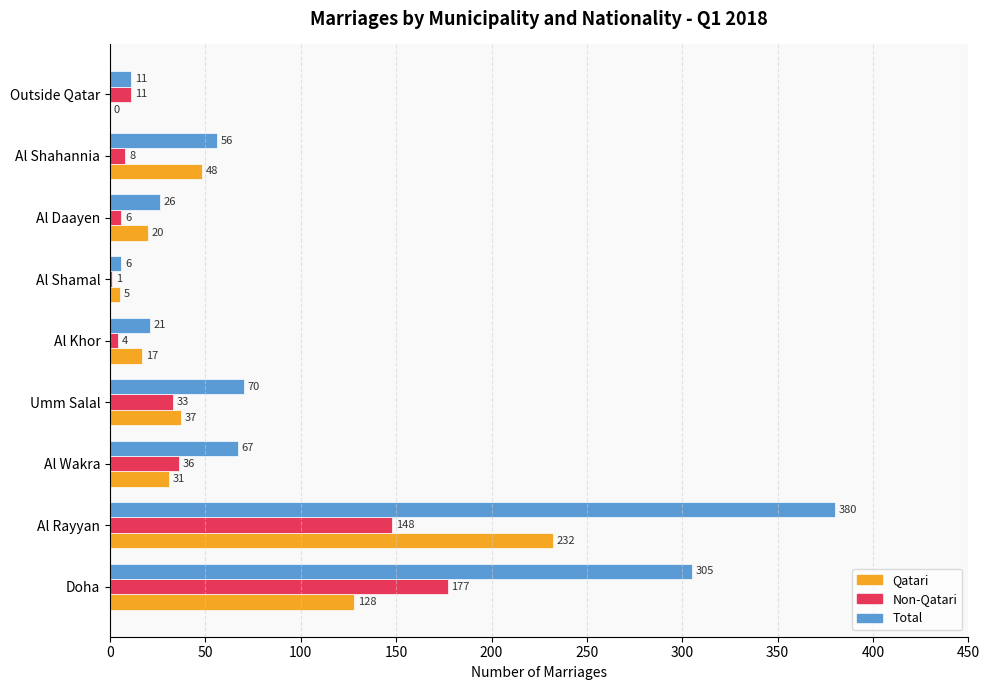

Count the number of categories in the chart.

9